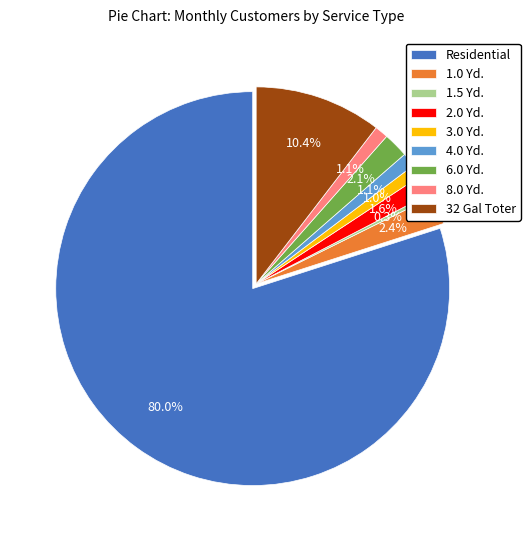

What is the majority slice?

Residential